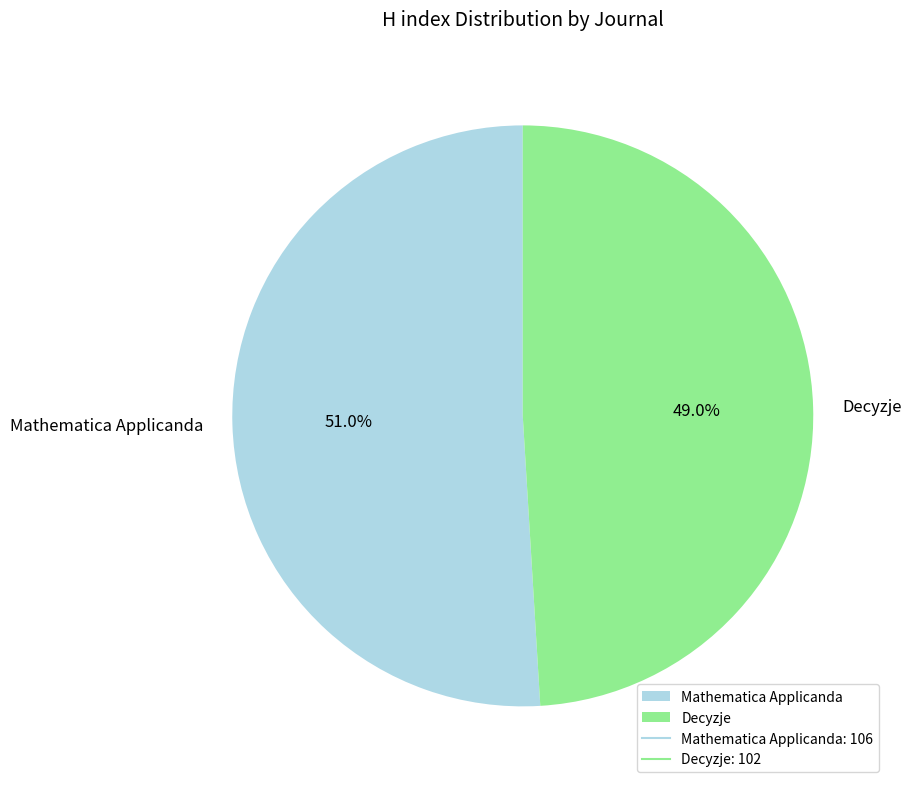

Approximately how many times larger is the value at Mathematica Applicanda compared to Decyzje?

1.0